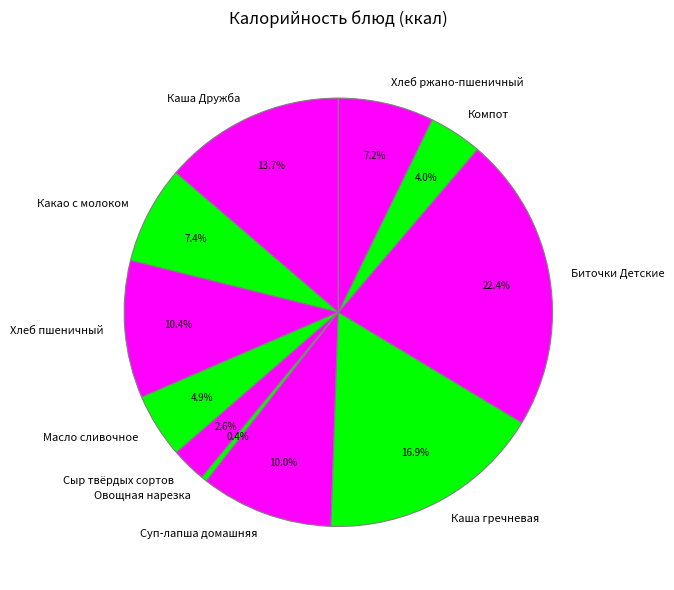

What is the largest slice in the pie chart?

Биточки Детские